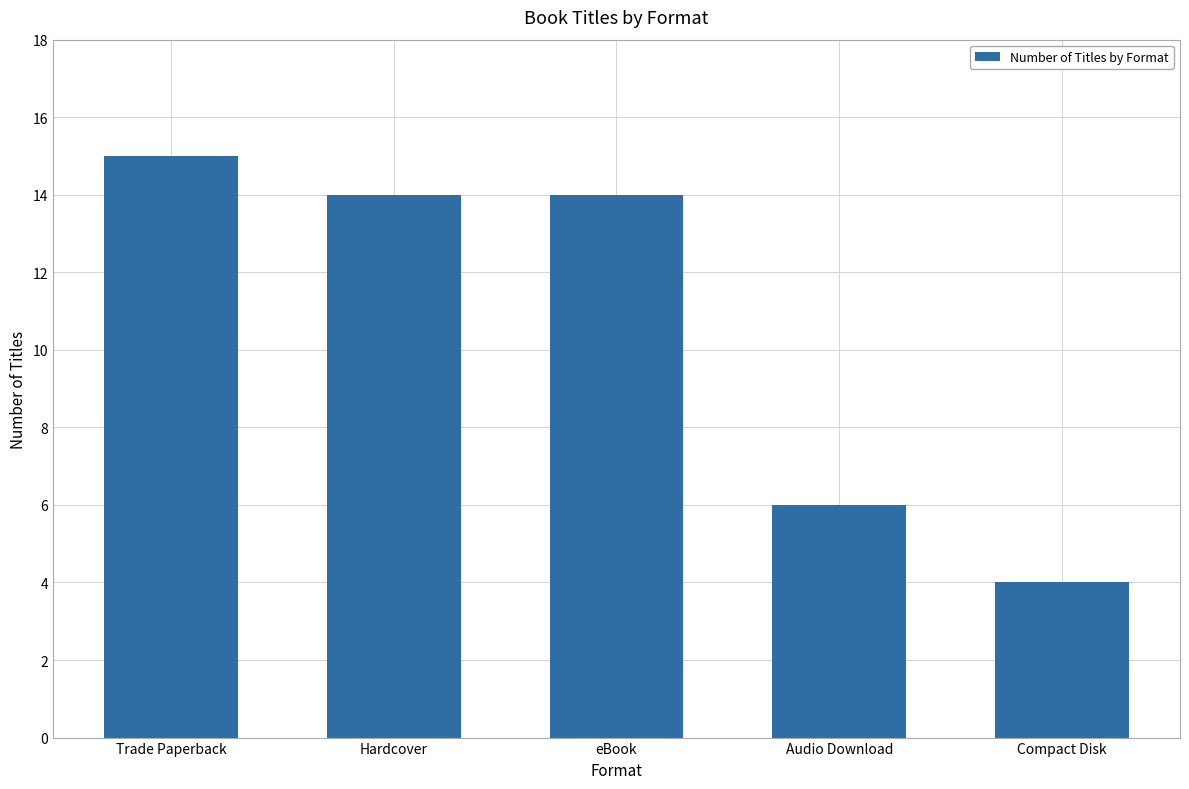

What is the label of the 1st bar from the right?

Compact Disk